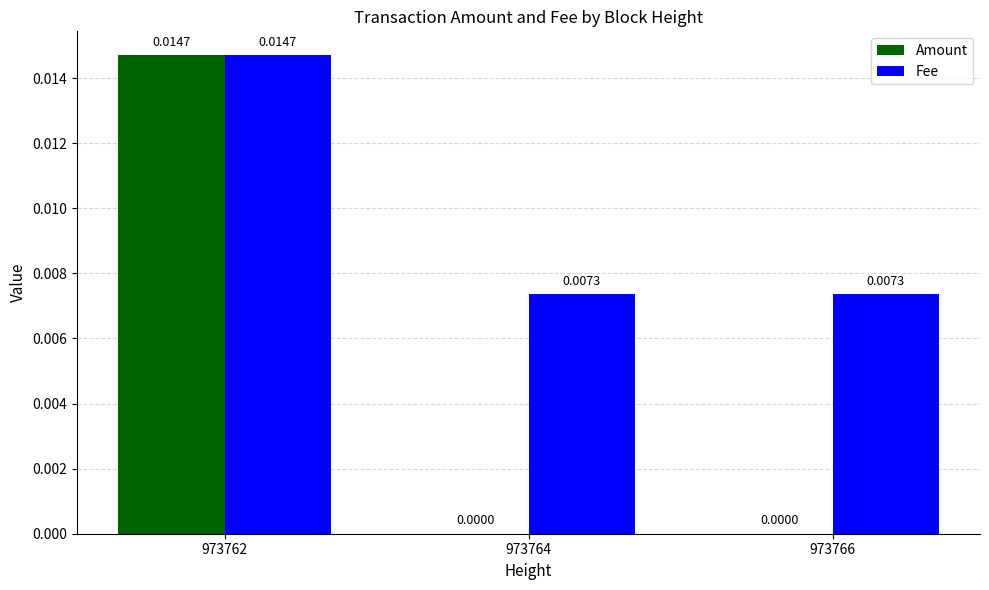

Which series has the largest range (max minus min)?

Amount